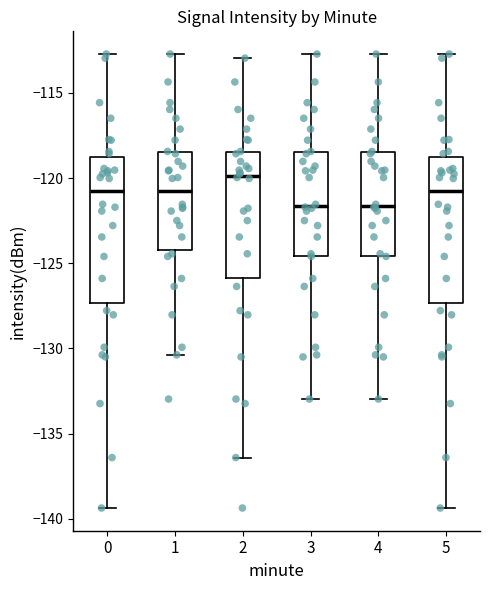

Reading left to right, read every box against the y-axis: the position of its median line, the range the box covers, and the ends of its whiskers. The values are not printed on the chart, so give them approximately, as read against the axis.

0: median -121.0, box -127.5 to -119.0, whiskers -139.5 to -112.5
1: median -121.0, box -124.0 to -118.5, whiskers -130.5 to -112.5
2: median -120.0, box -126.0 to -118.5, whiskers -136.5 to -113.0
3: median -121.5, box -124.5 to -118.5, whiskers -133.0 to -112.5
4: median -121.5, box -124.5 to -118.5, whiskers -133.0 to -112.5
5: median -121.0, box -127.5 to -119.0, whiskers -139.5 to -112.5